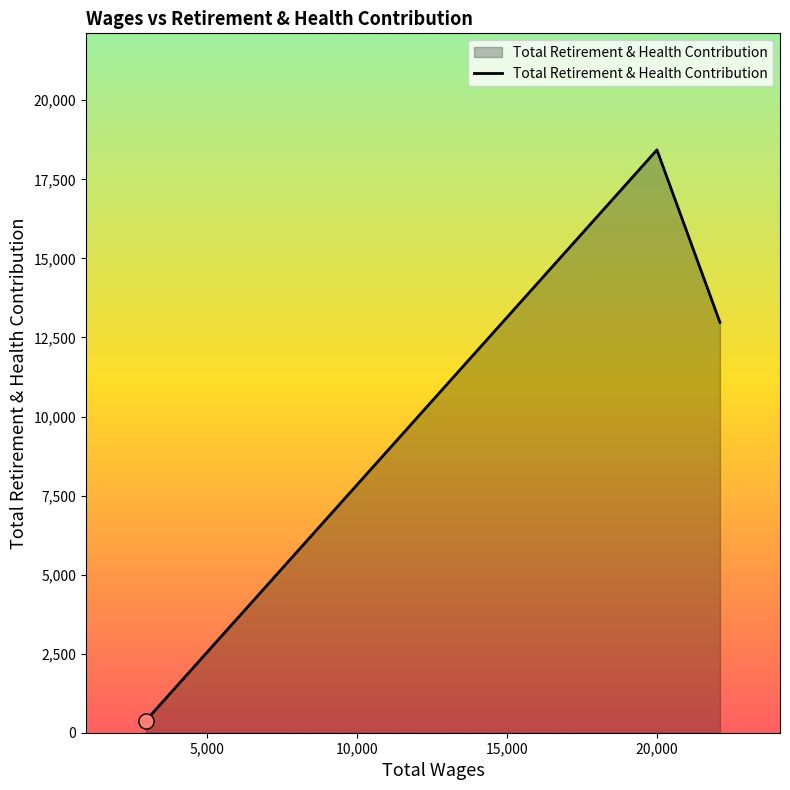

What is the difference between the maximum and second lowest values?

5454